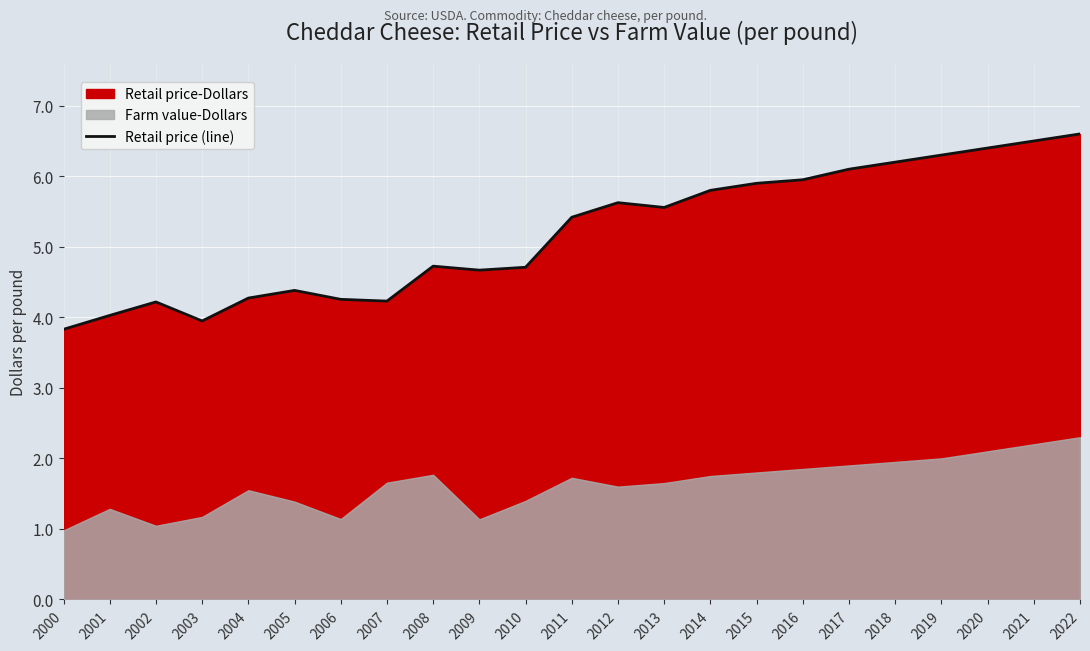

What is the value of the 10th point from the left?

4.7